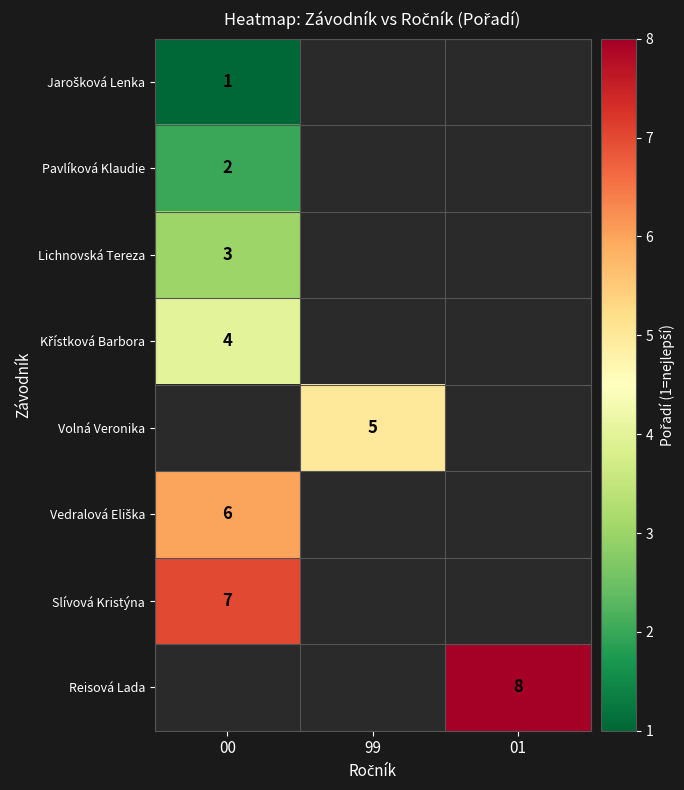

The Reisová Lada series shows 11 at 01. True or false?

False